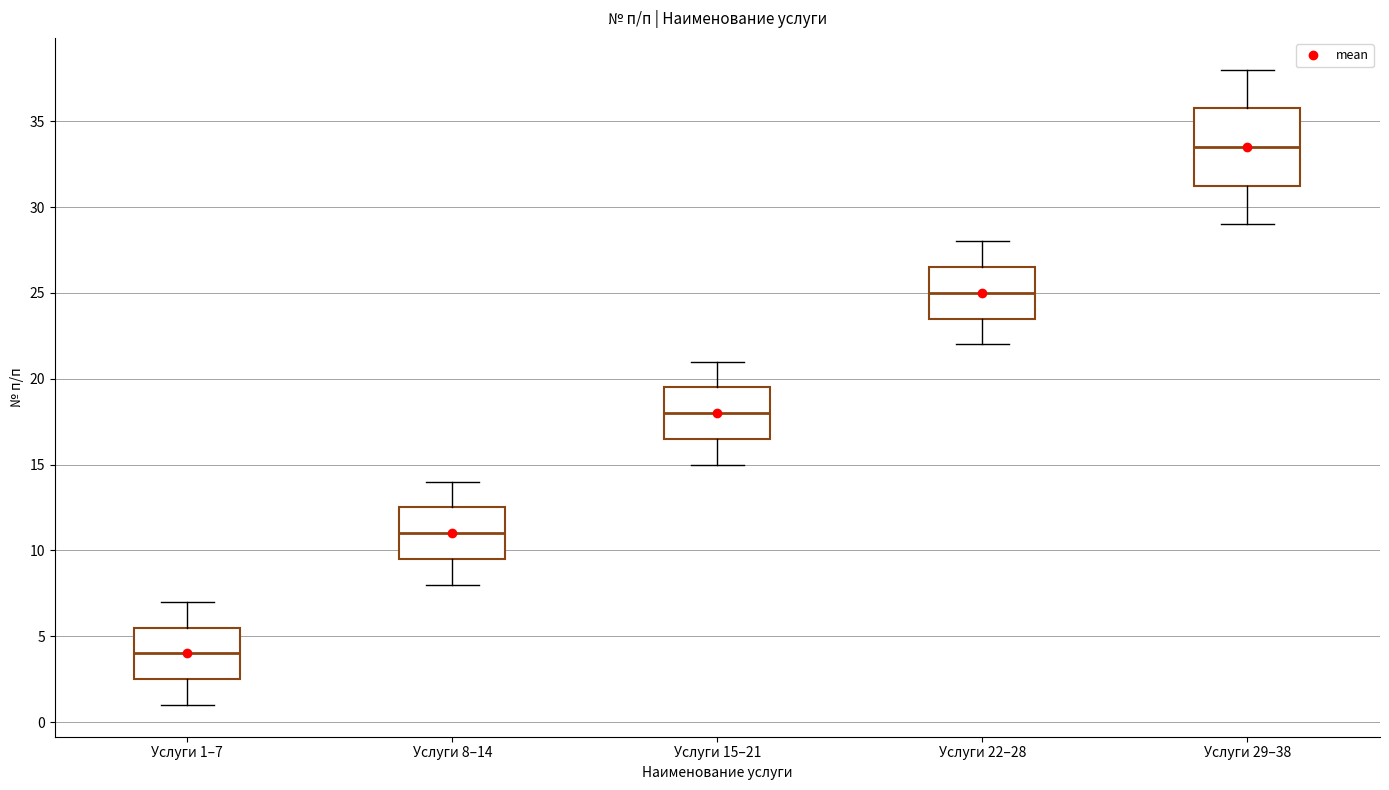

Reading left to right, read every box against the y-axis: the position of its median line, the range the box covers, and the ends of its whiskers. The values are not printed on the chart, so give them approximately, as read against the axis.

Услуги 1–7: median 4.0, box 2.5 to 5.5, whiskers 1.0 to 7.0
Услуги 8–14: median 11.0, box 9.5 to 12.5, whiskers 8.0 to 14.0
Услуги 15–21: median 18.0, box 16.5 to 19.5, whiskers 15.0 to 21.0
Услуги 22–28: median 25.0, box 23.5 to 26.5, whiskers 22.0 to 28.0
Услуги 29–38: median 33.5, box 31.5 to 36.0, whiskers 29.0 to 38.0